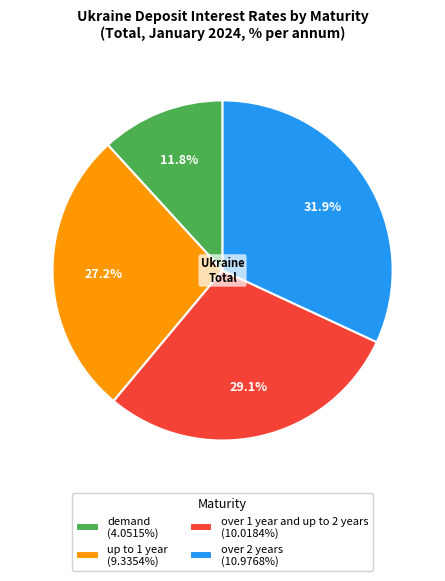

What portion of the pie excludes over 1 year and up to 2 years?

70.9%